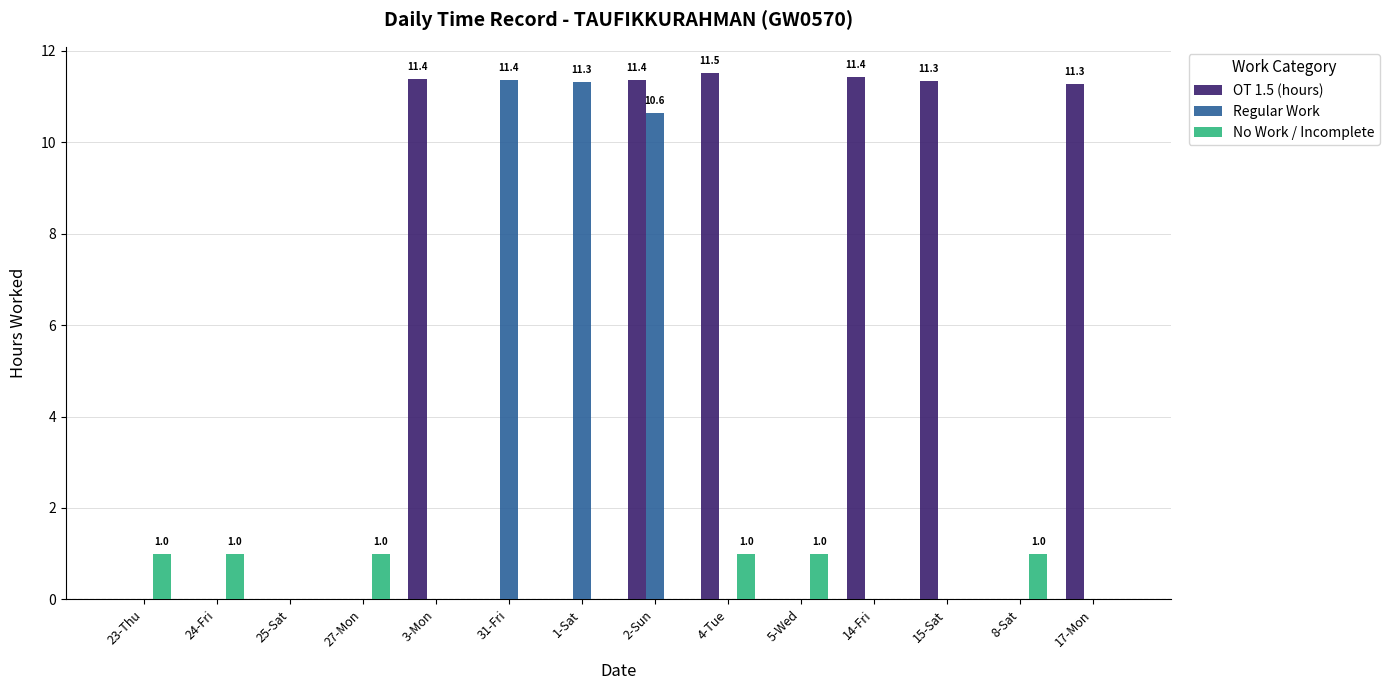

What is the highest value of the No Work / Incomplete series?

1.0